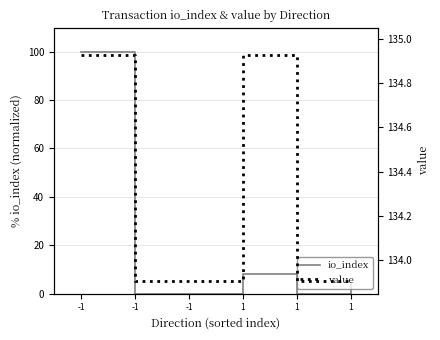

True or false: value and io_index cross at least once.

False